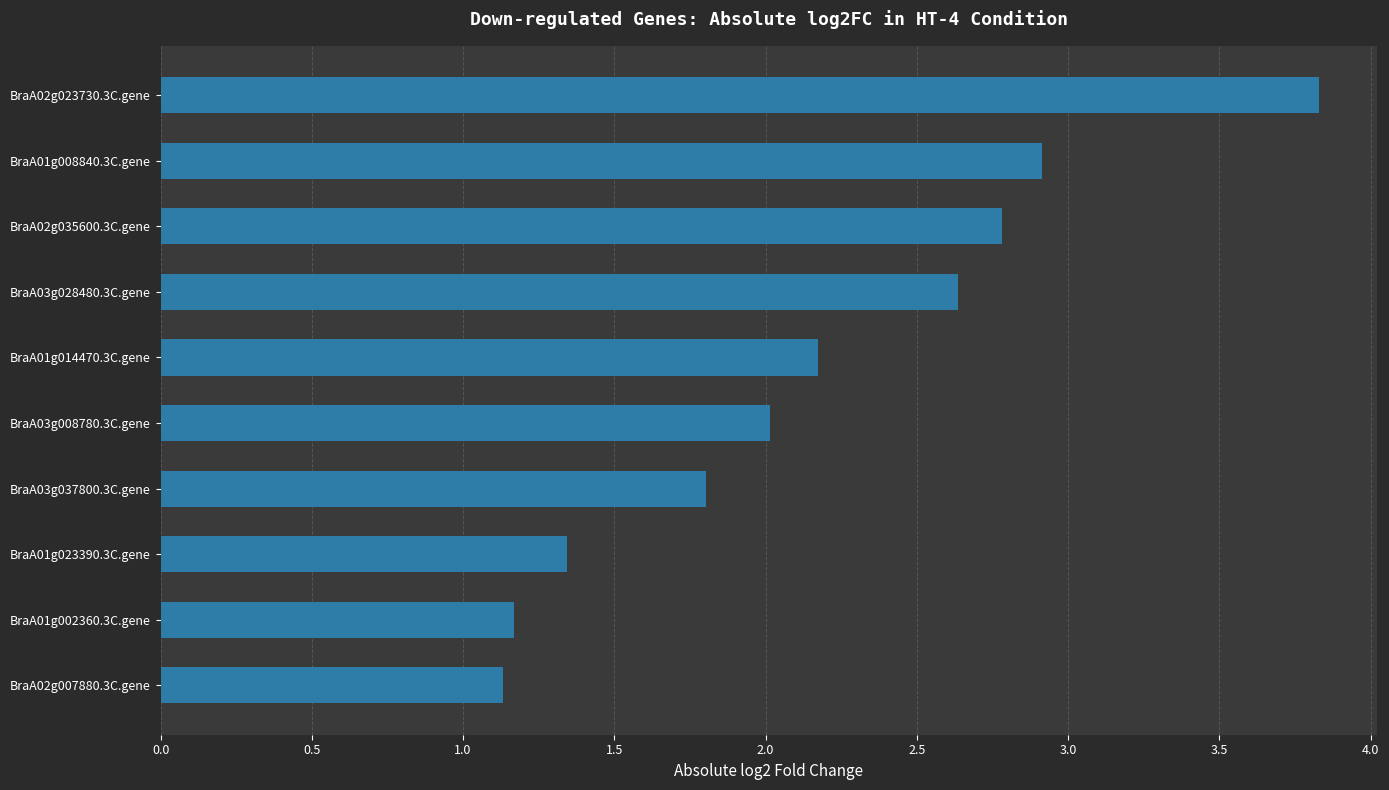

What is the average value?

2.2